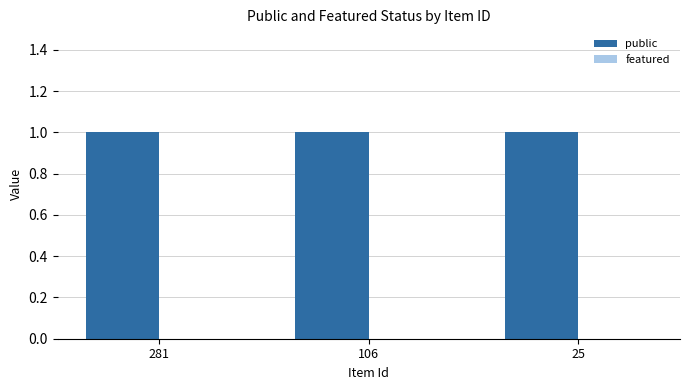

Reading right to left, transcribe all the data shown in this chart.

public: 25=1	106=1	281=1
featured: 25=0	106=0	281=0